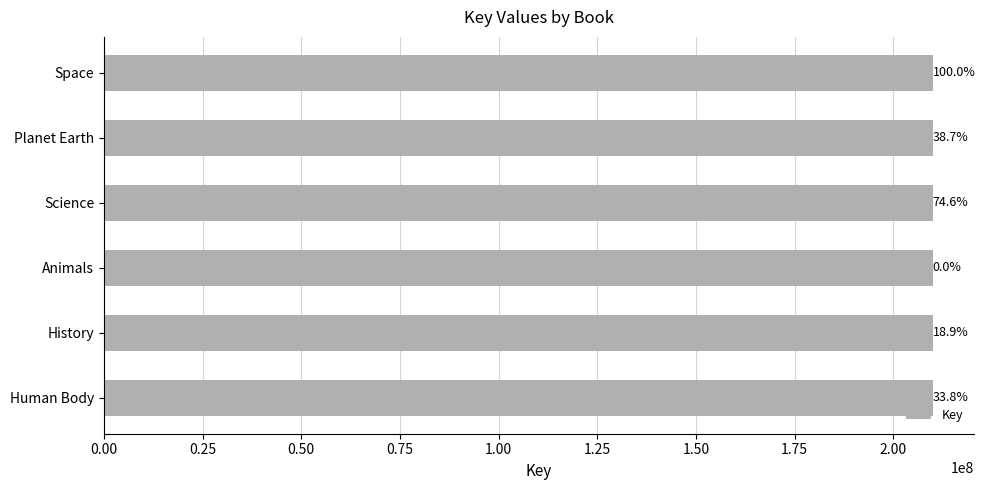

How many bars are there in total?

6